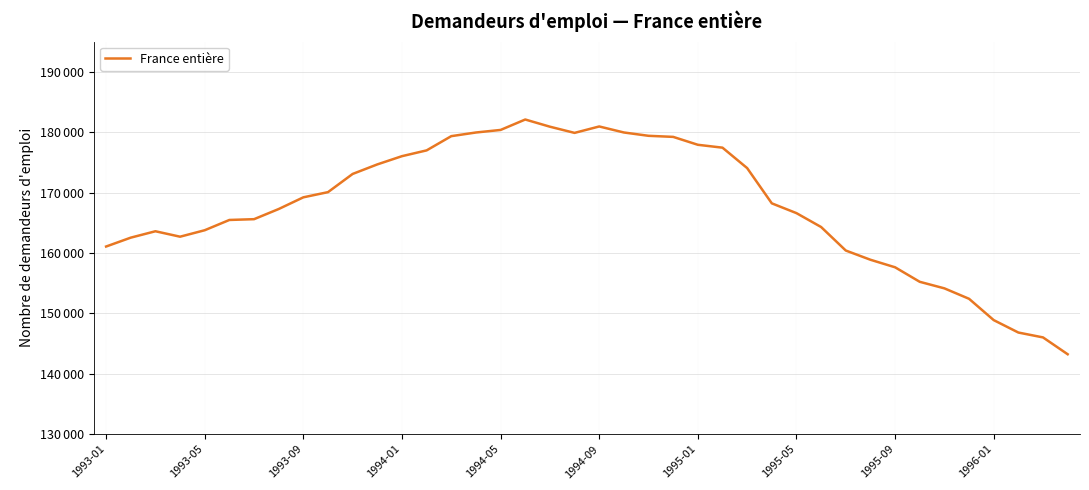

What is the smallest value displayed?

143225